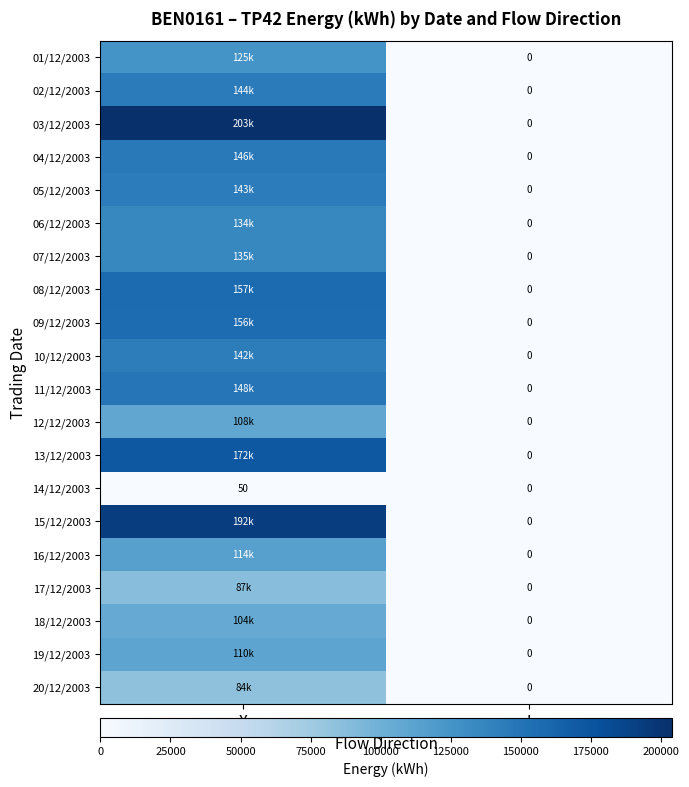

At how many categories does at least one series exceed 88238?

1